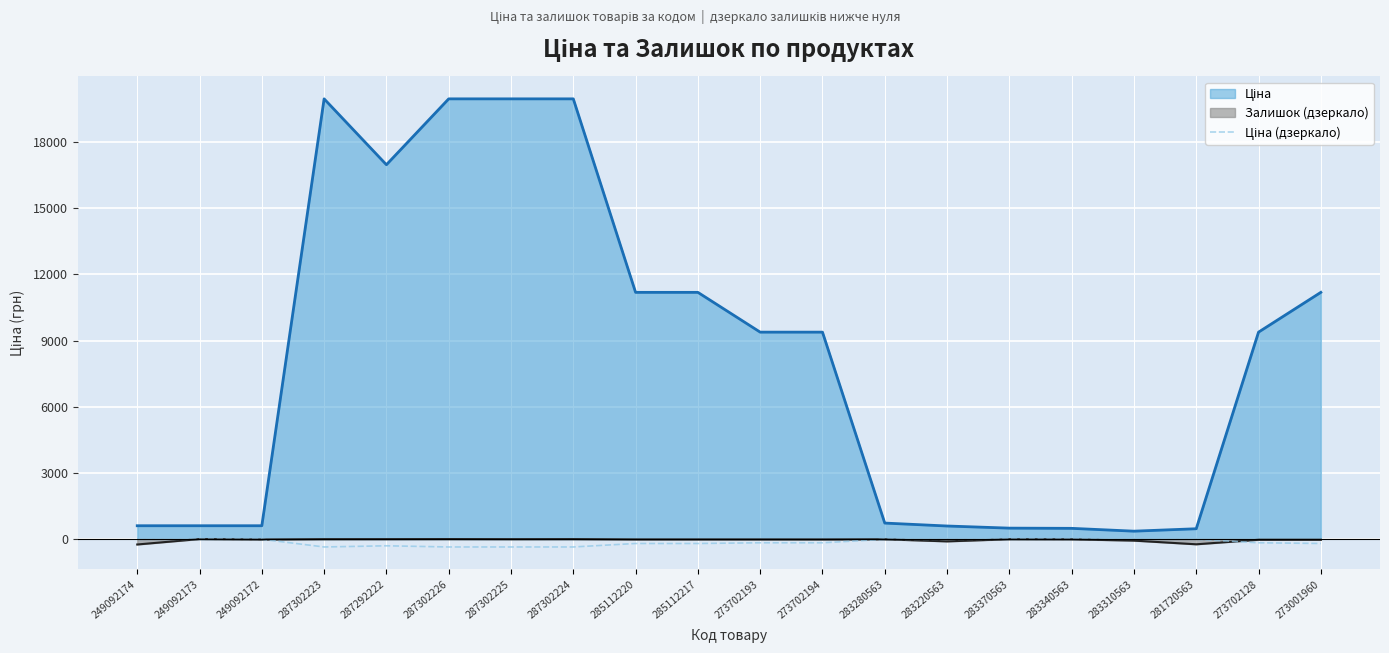

The chart shows a value of -8.7 at 283340563. True or false?

True